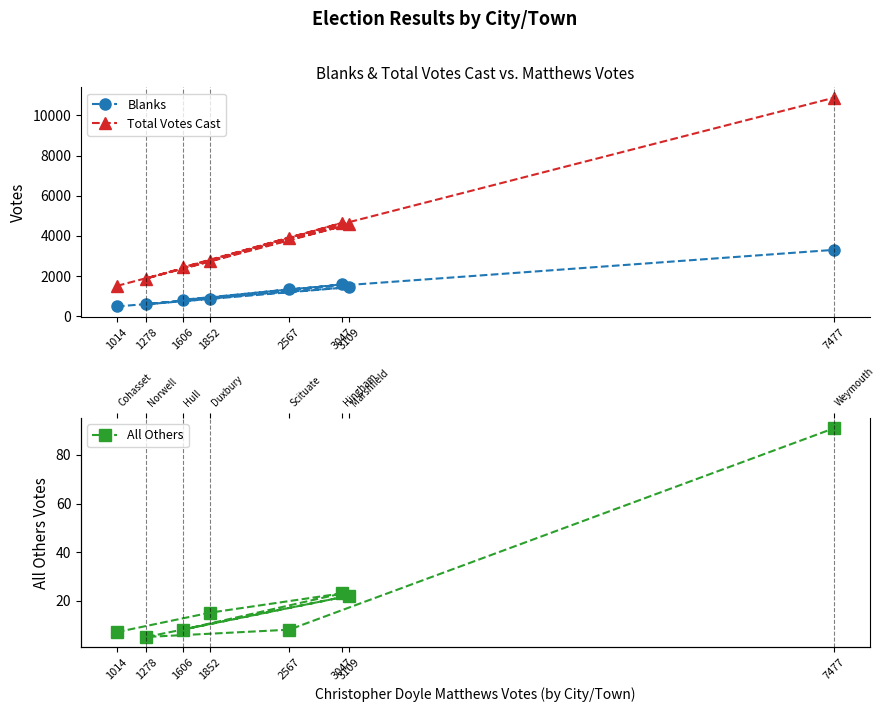

How many lines are shown in the chart?

3